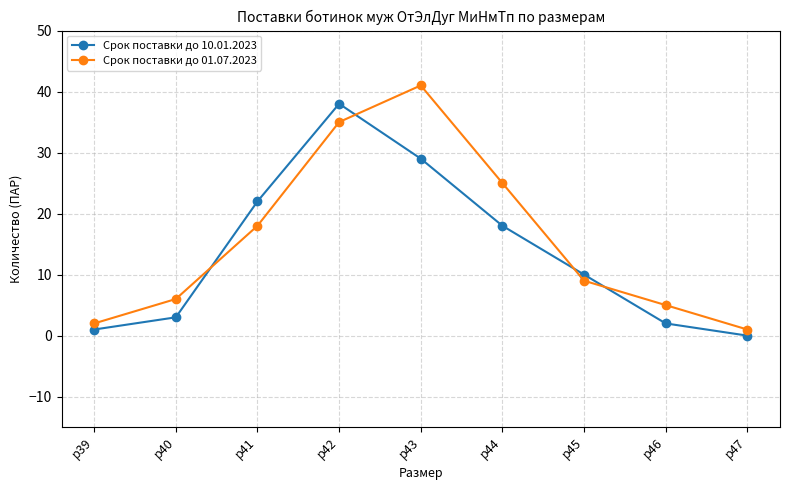

What is the maximum value shown in the chart?

41